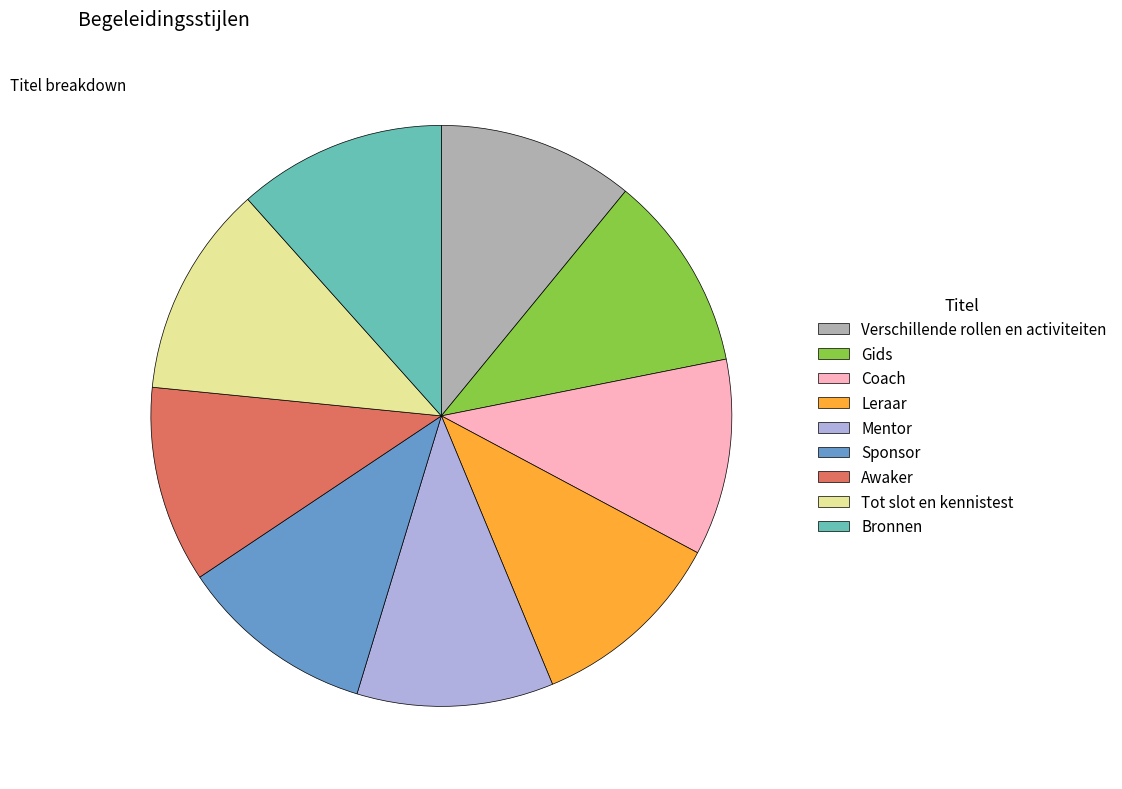

True or false: Mentor accounts for 11% of the total.

True